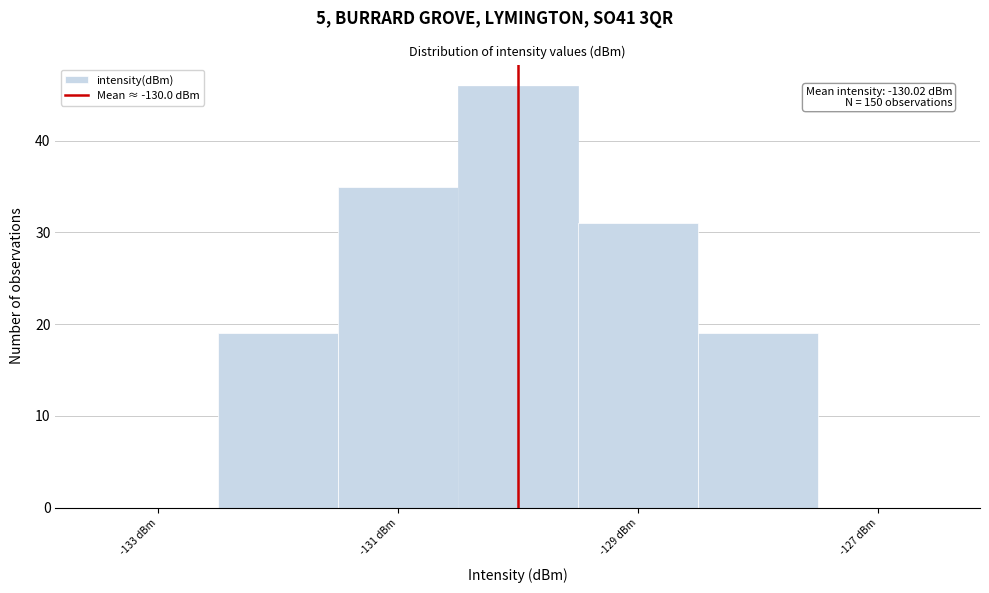

Over which range of the x-axis is the bar tallest?

-130.5 to -129.5